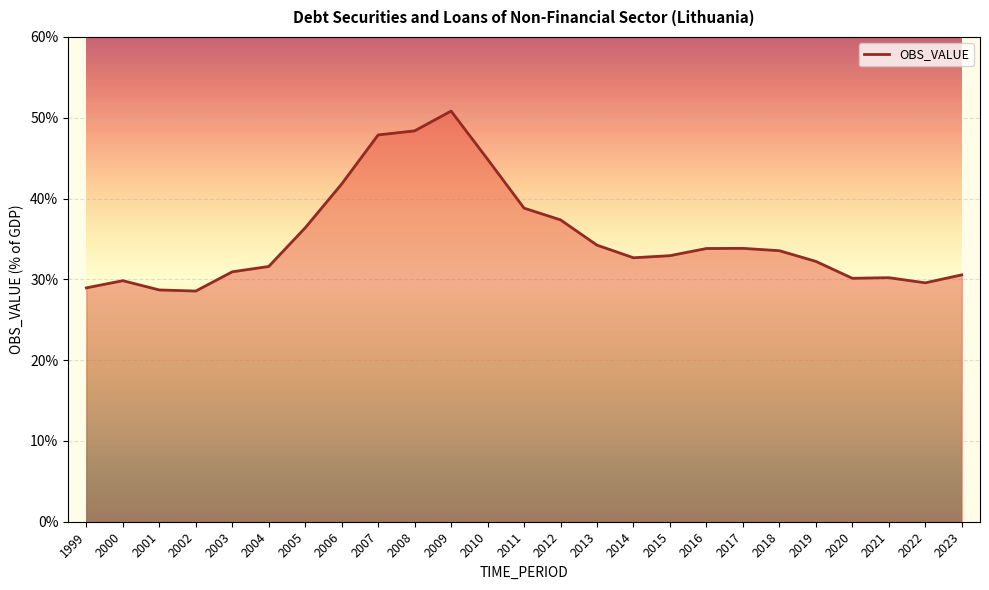

Which has a higher value, 2019 or 2003?

2019